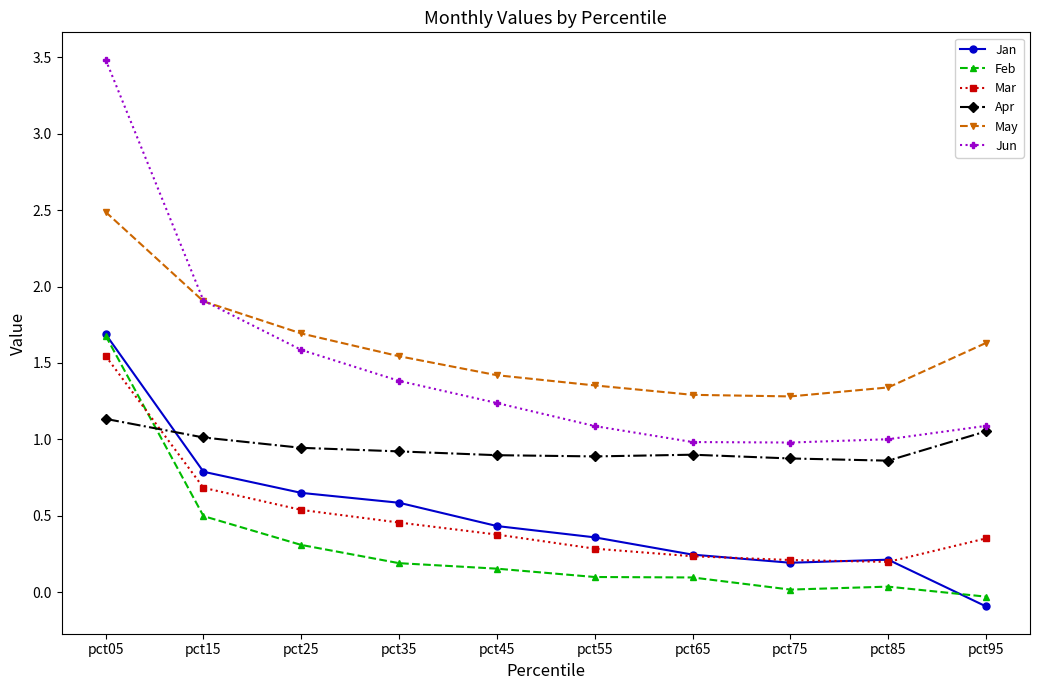

Which series has the widest spread of values?

Jun